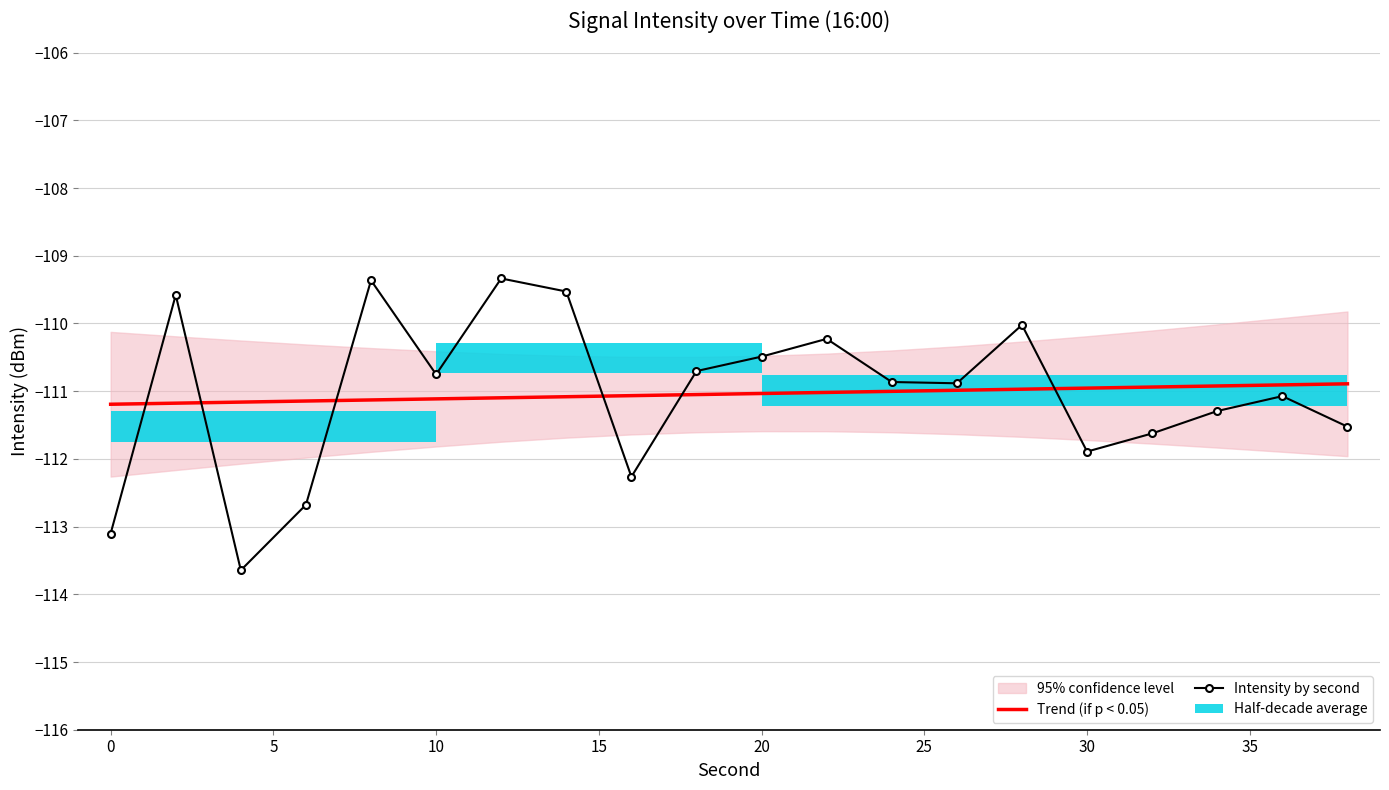

What is the greatest value displayed?

-109.3